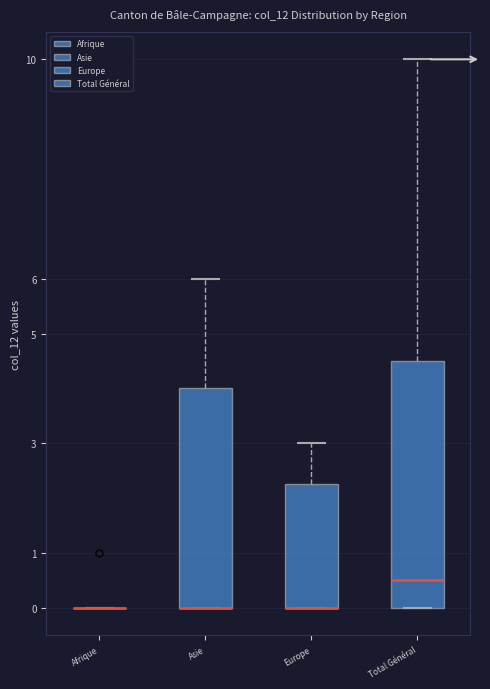

Reading left to right, read every box against the y-axis: the position of its median line, the range the box covers, and the ends of its whiskers. The values are not printed on the chart, so give them approximately, as read against the axis.

Afrique: box collapsed to a line at 0.0, whiskers 0.0 to 0.0
Asie: median 0.0 (drawn on the box's lower edge), box 0.0 to 4.0, whiskers 0.0 to 6.0
Europe: median 0.0 (drawn on the box's lower edge), box 0.0 to 2.3, whiskers 0.0 to 3.0
Total Général: median 0.5, box 0.0 to 4.5, whiskers 0.0 to 10.0